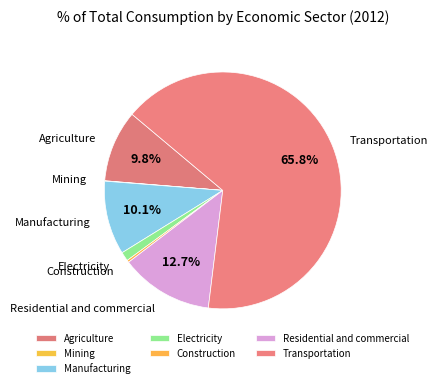

The Agriculture slice represents 1% of the pie. True or false?

False